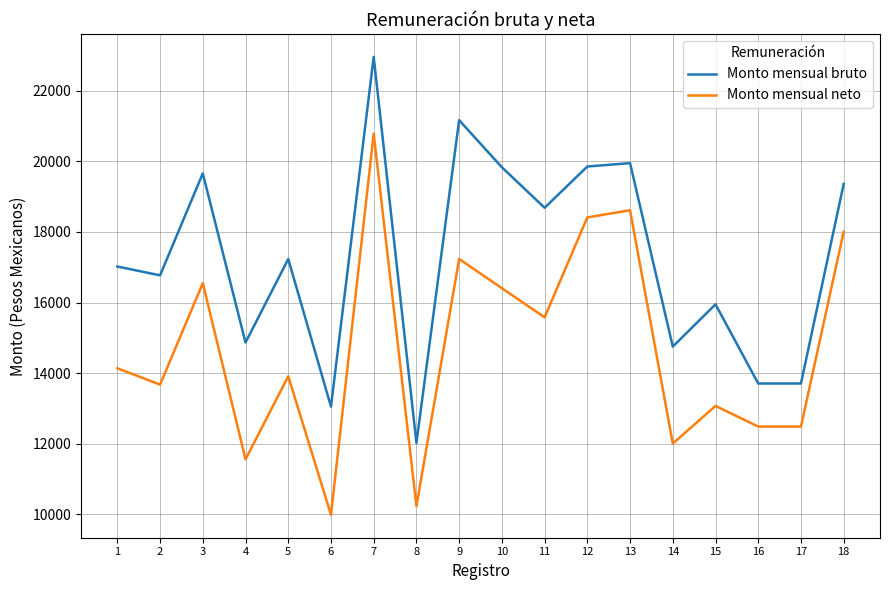

Rank the series by their average value, from lowest to highest.

Monto mensual neto, Monto mensual bruto